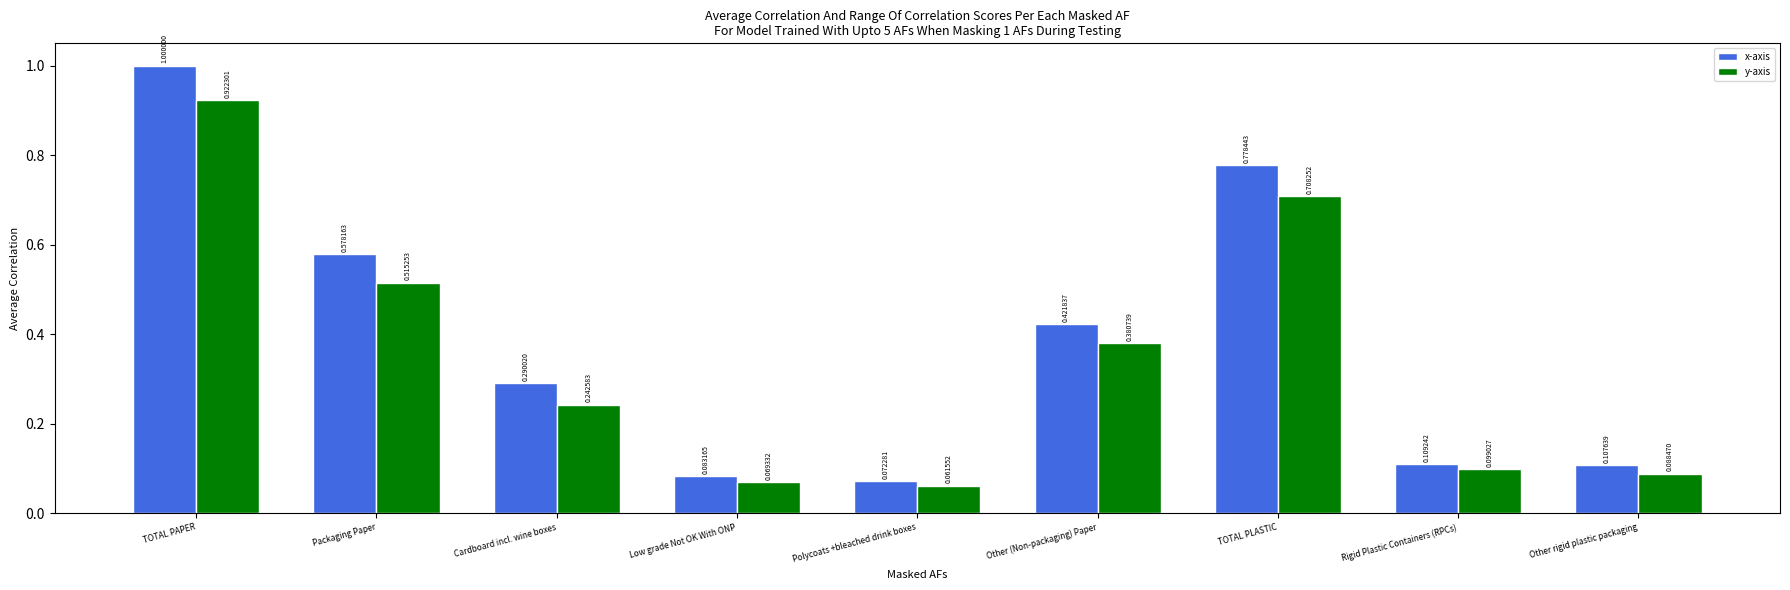

Between Polycoats +bleached drink boxes and TOTAL PLASTIC, which series saw the biggest shift?

x-axis